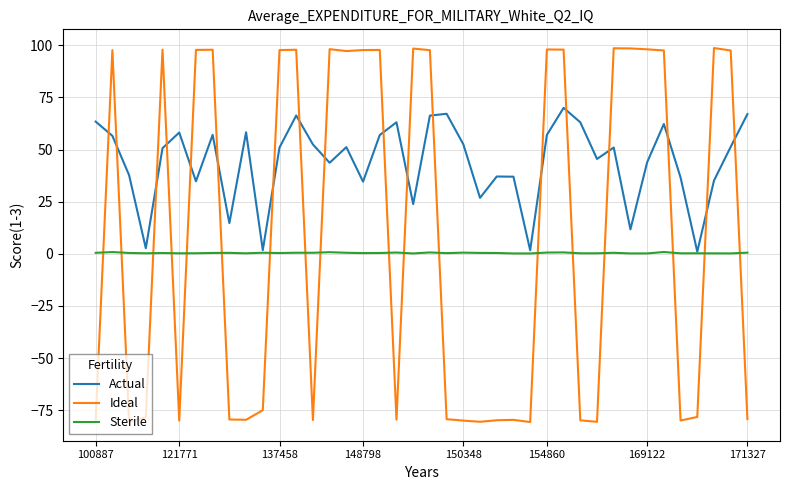

Rank the series by their average value, from lowest to highest.

Sterile, Ideal, Actual